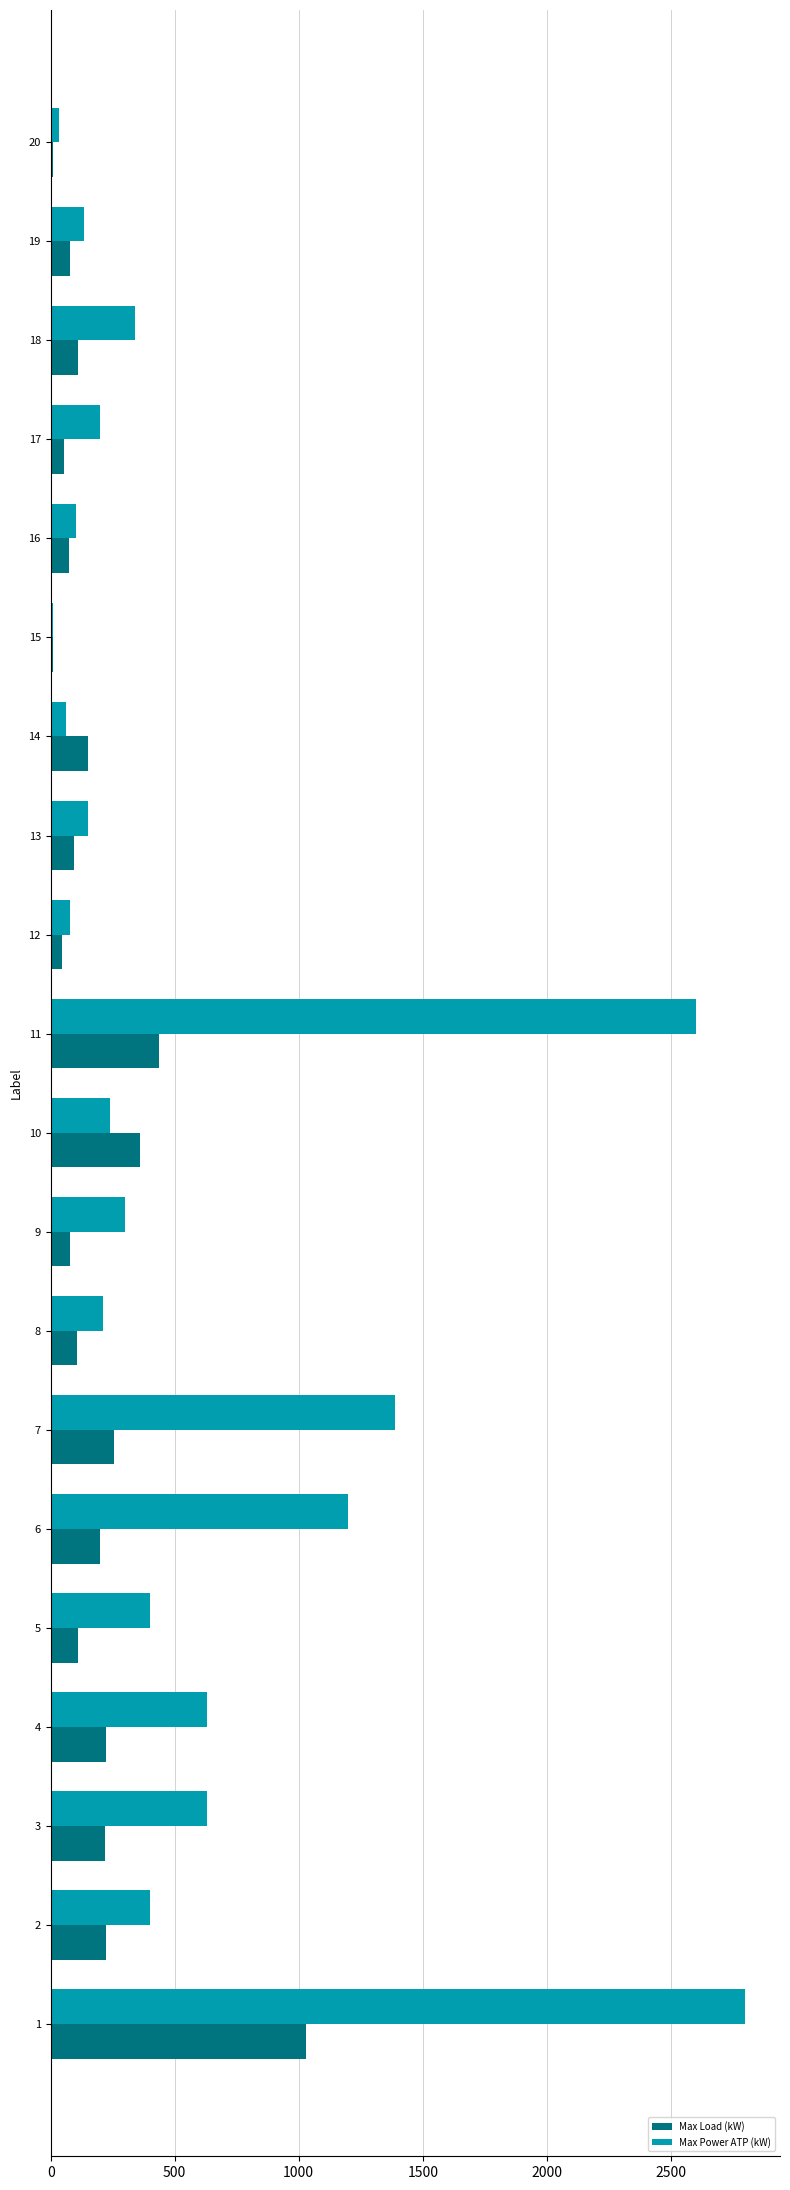

The value of Max Load (kW) at 10 is 362.0. True or false?

True